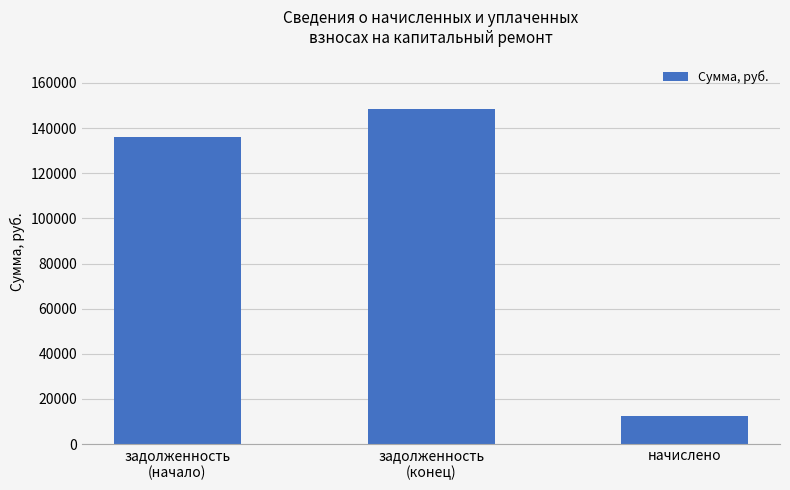

Rank the categories by value from lowest to highest.

начислено, задолженность
(начало), задолженность
(конец)